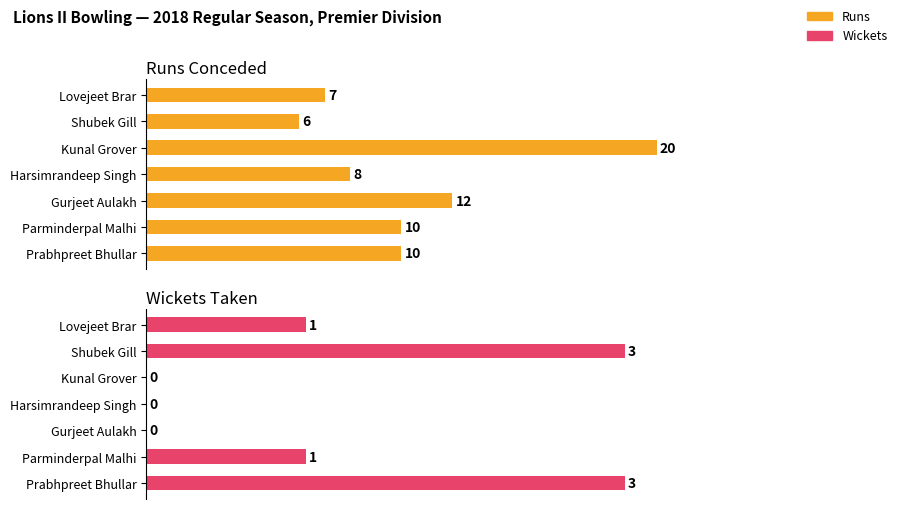

Does the chart contain any negative values?

No